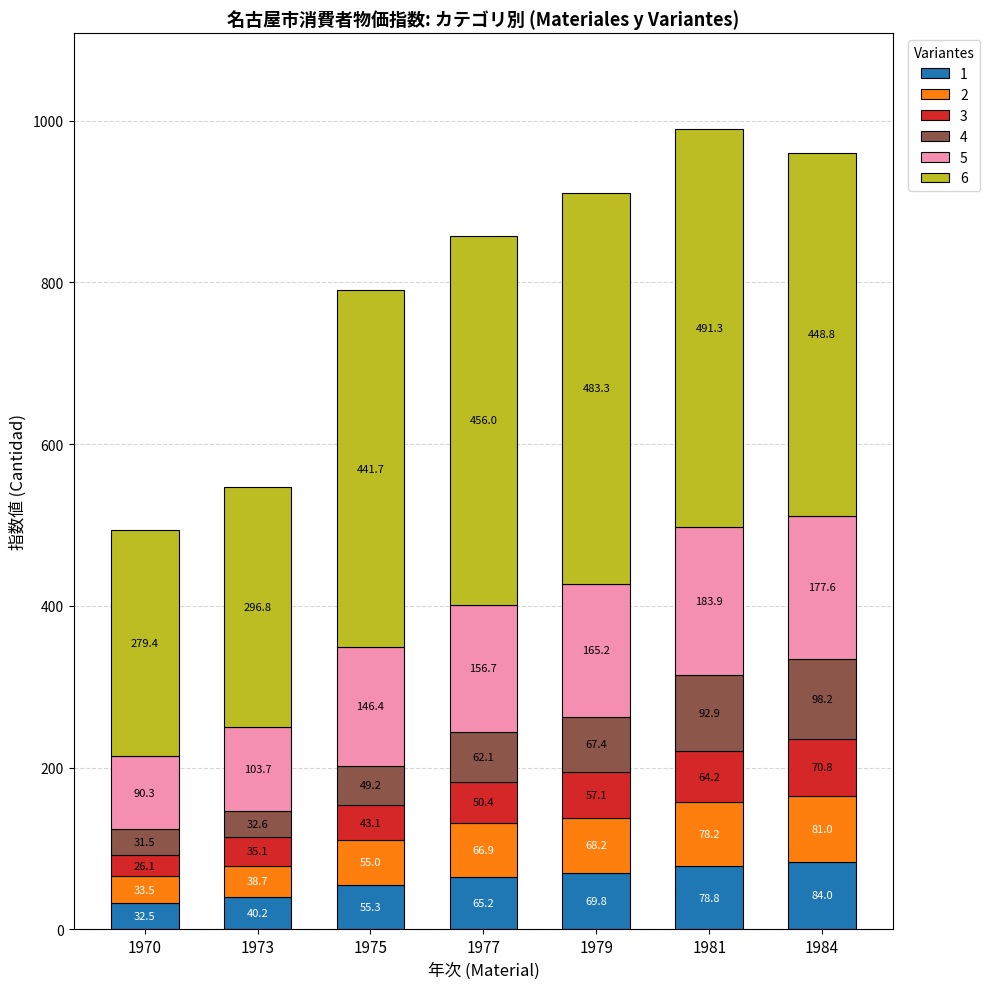

What is the difference between the maximum and second lowest values in the 1 series?

43.8